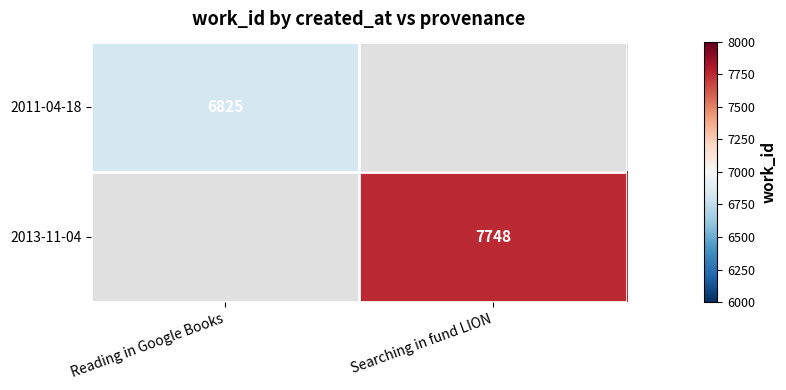

What is the smallest value displayed?

6825.0